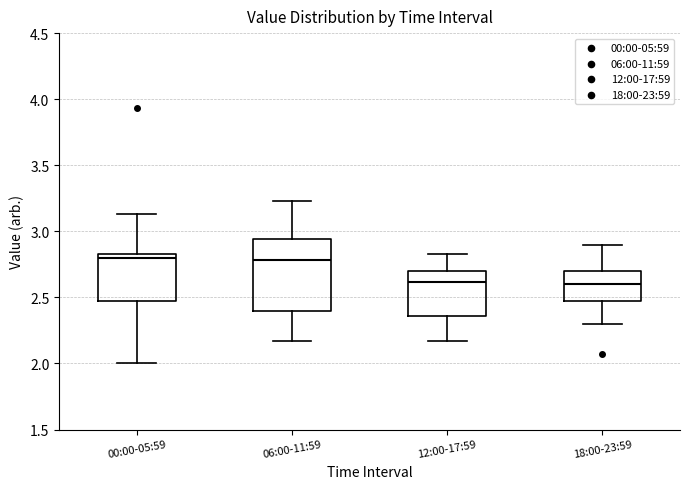

Which box is the tallest, from its lower edge to its upper edge?

06:00-11:59